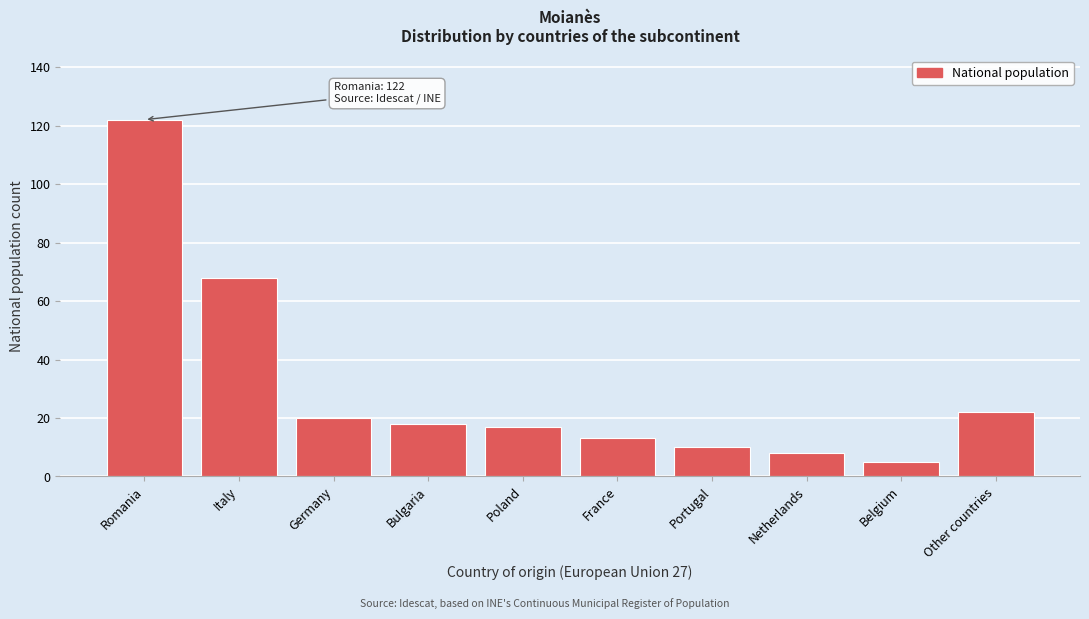

Reading left to right, transcribe all the data shown in this chart.

Romania=122	Italy=68	Germany=20	Bulgaria=18	Poland=17	France=13	Portugal=10	Netherlands=8	Belgium=5	Other countries=22